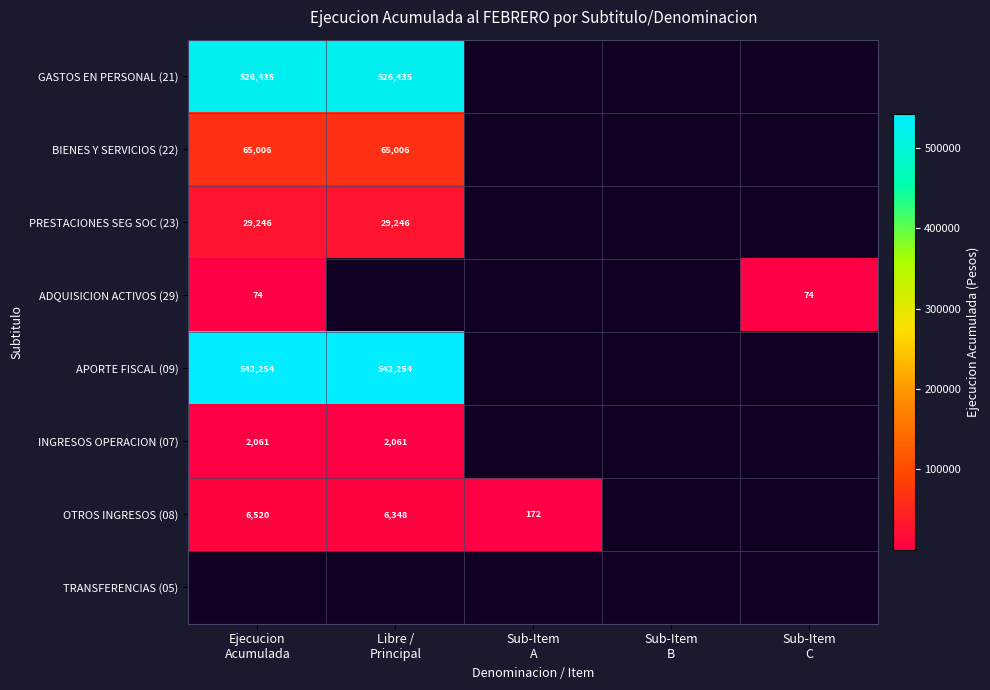

How many positive values does the GASTOS EN PERSONAL (21) series have?

2